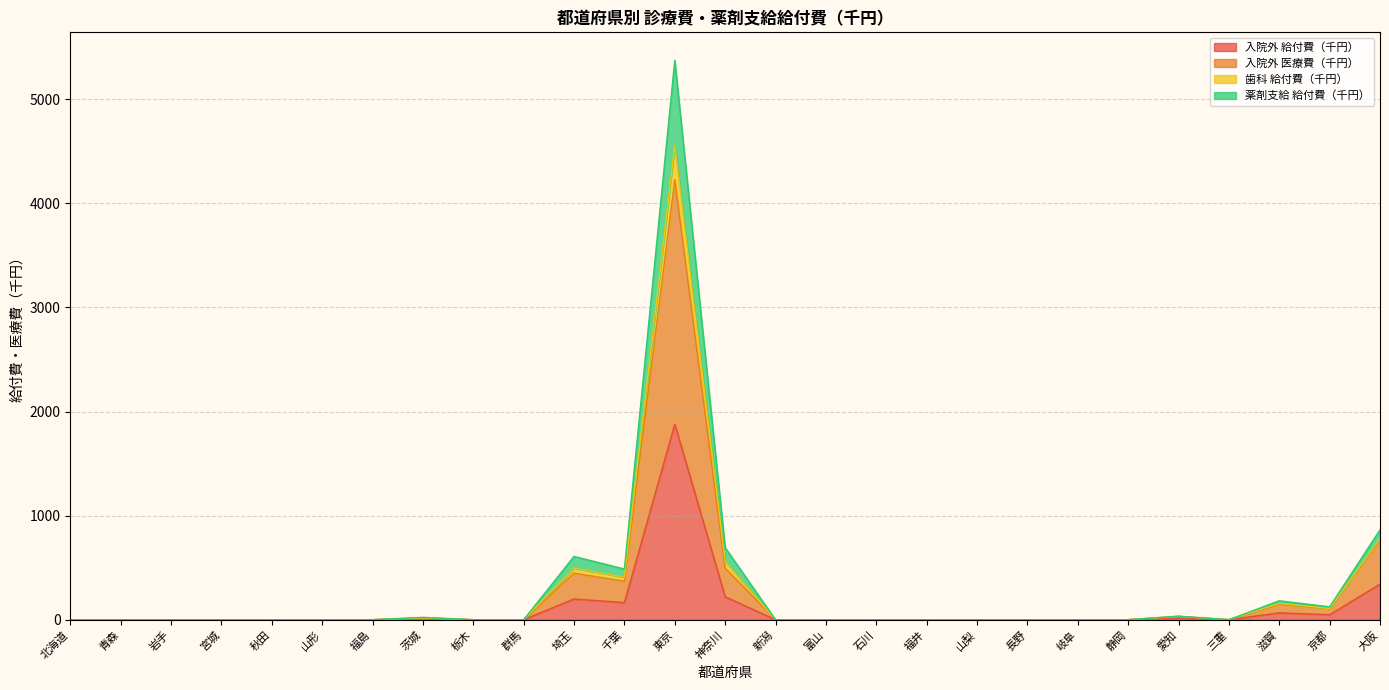

True or false: 入院外 給付費（千円） and 入院外 医療費（千円） cross at least once.

False